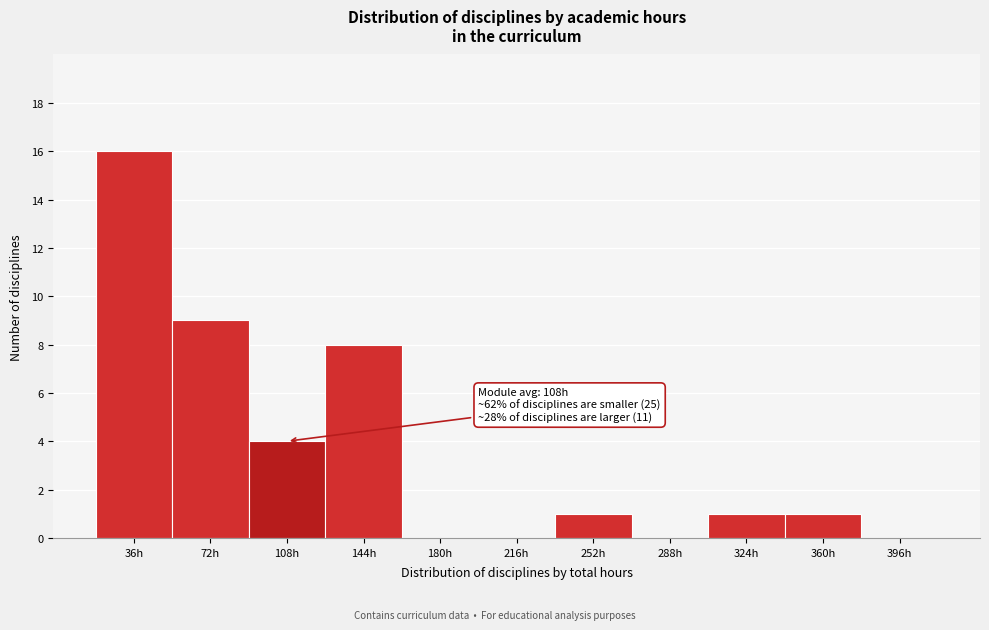

Reading left to right, transcribe all the data shown in this chart.

36h=16	72h=9	108h=4	144h=8	180h=0	216h=0	252h=1	288h=0	324h=1	360h=1	396h=0